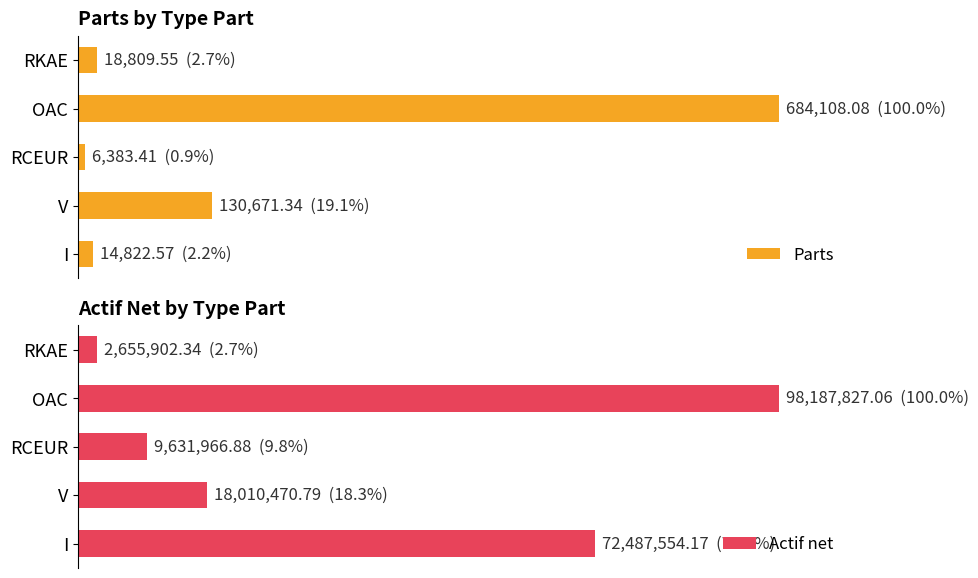

What is the smallest value displayed?

0.9